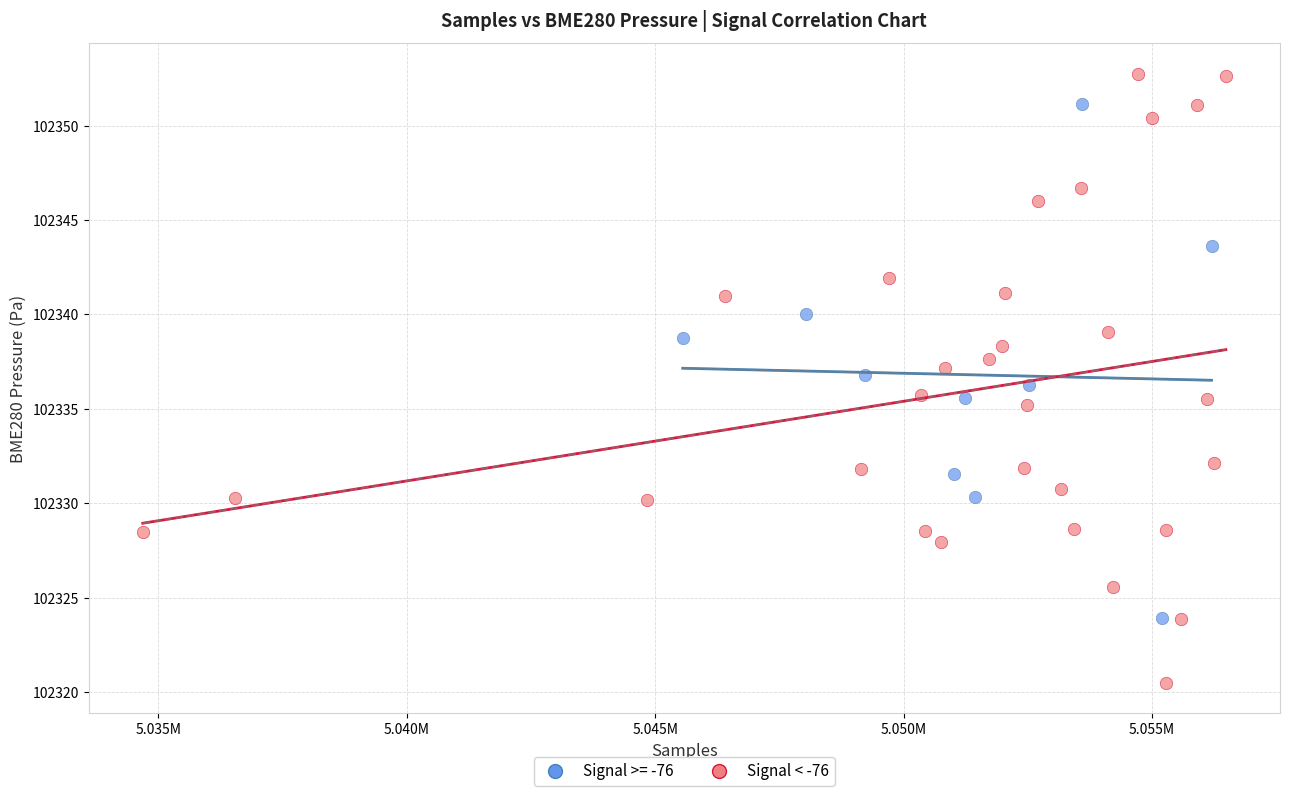

Which series contains the highest Y value?

Signal < -76